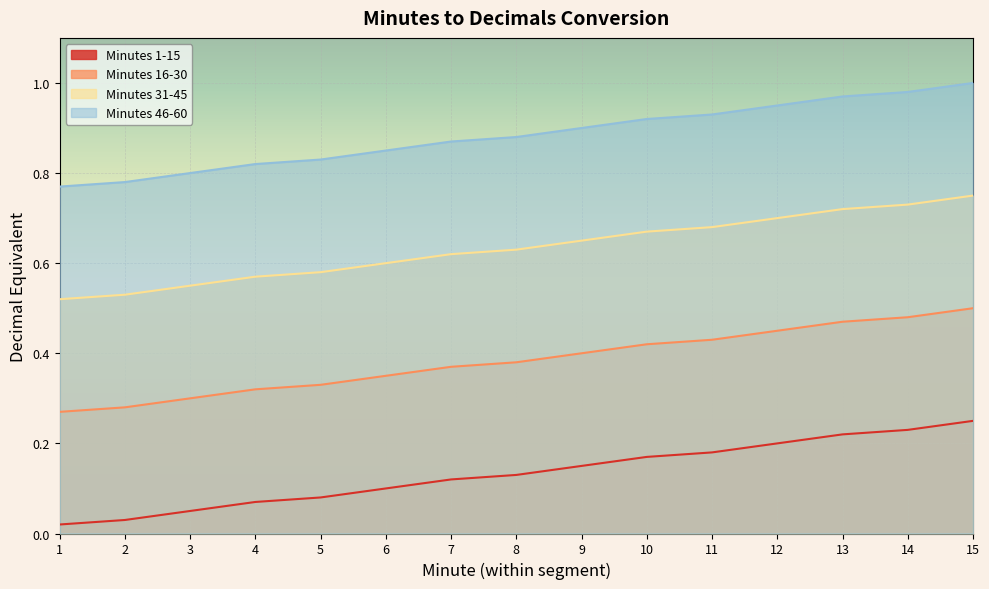

True or false: Minutes 31-45 has a value of 1.0 at 4.

False